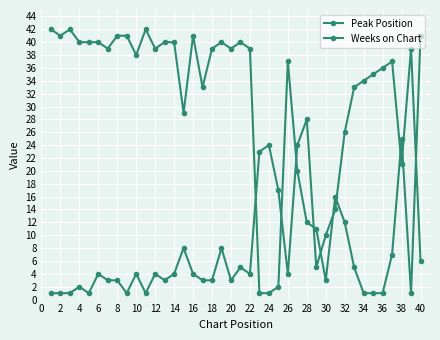

Is this an area chart (filled region under the line)?

No